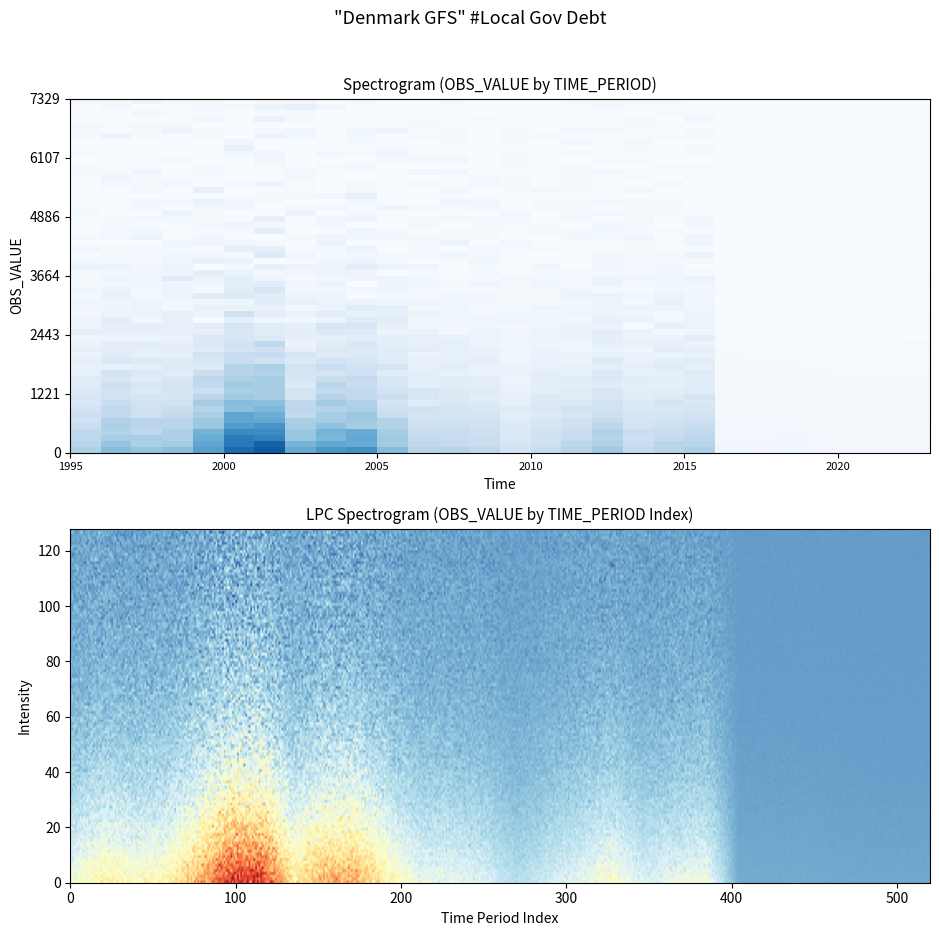

The chart shows a value of 185.5 at 2016. True or false?

False